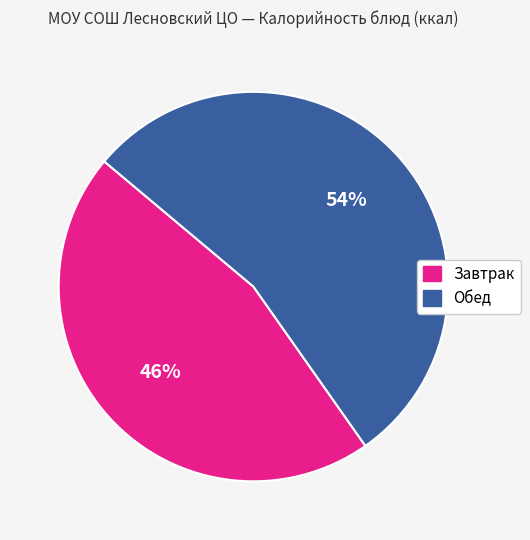

Which category has the biggest portion of the pie?

Обед